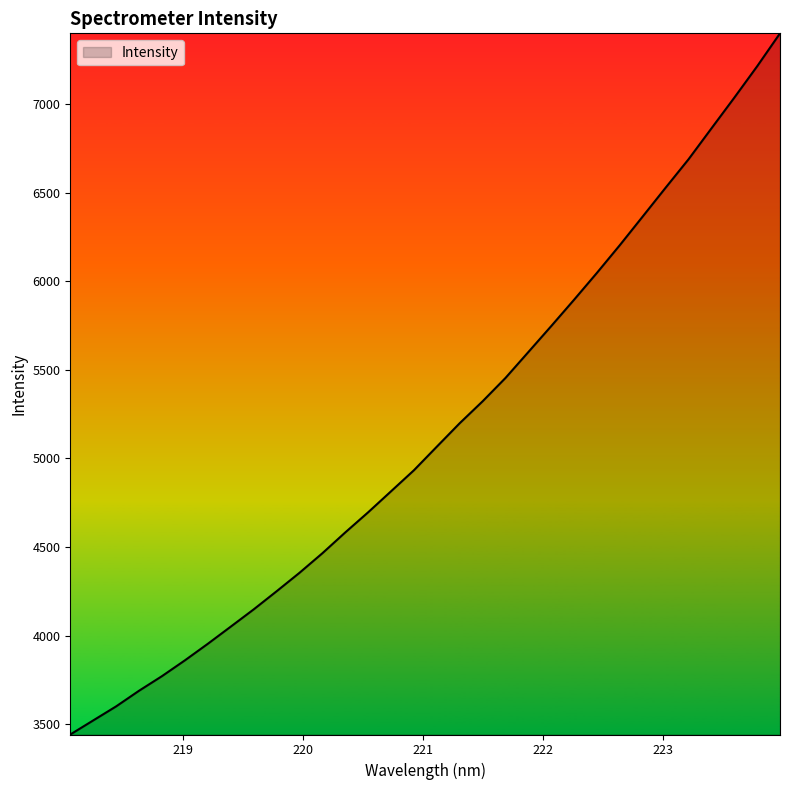

Count the number of data series in this chart.

1